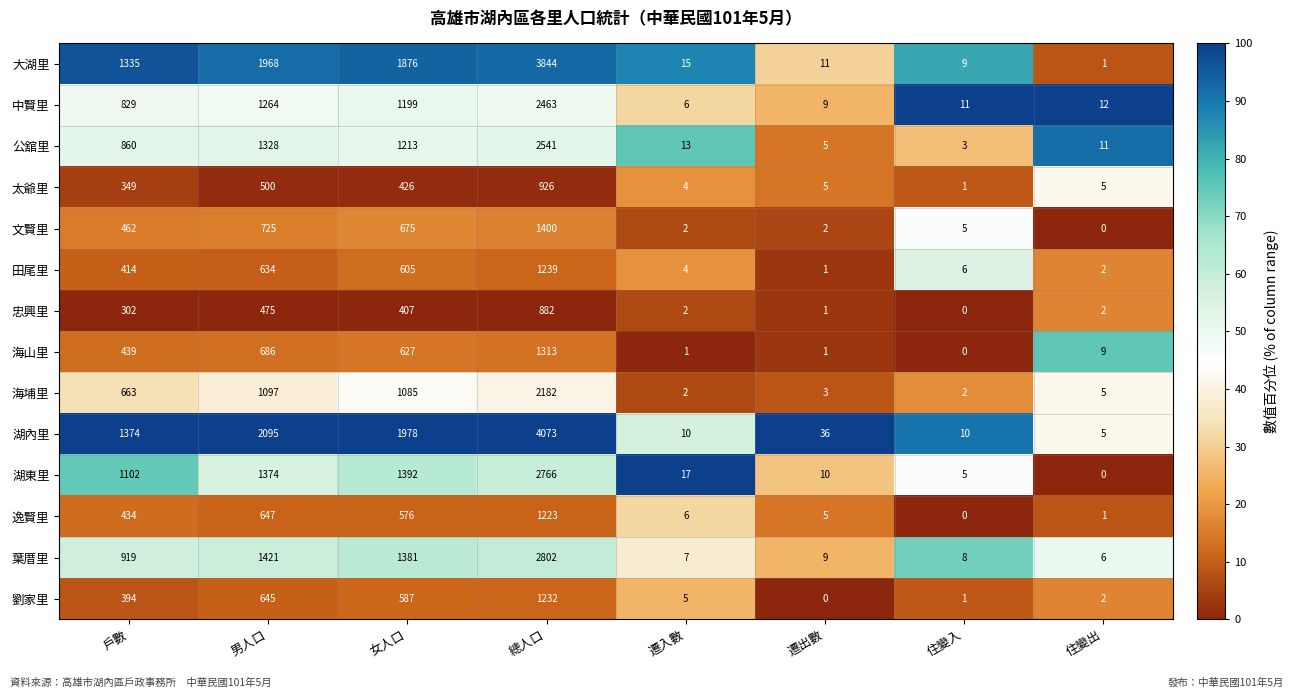

At which label is 中賢里 closest to 1234?

男人口